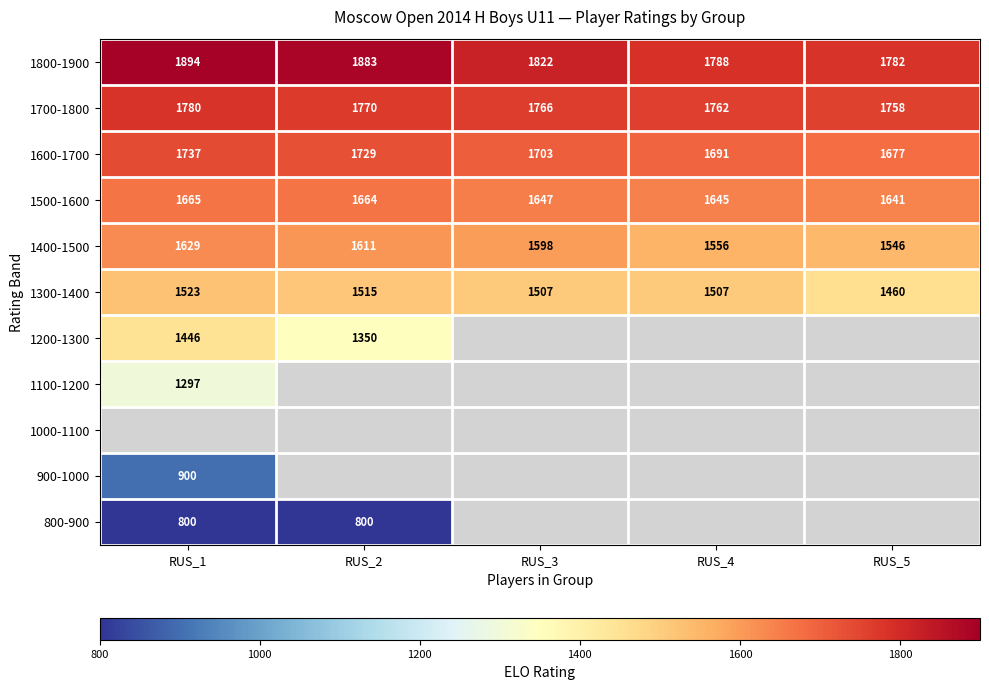

The 1200-1300 series shows 1891.6 at RUS_1. True or false?

False